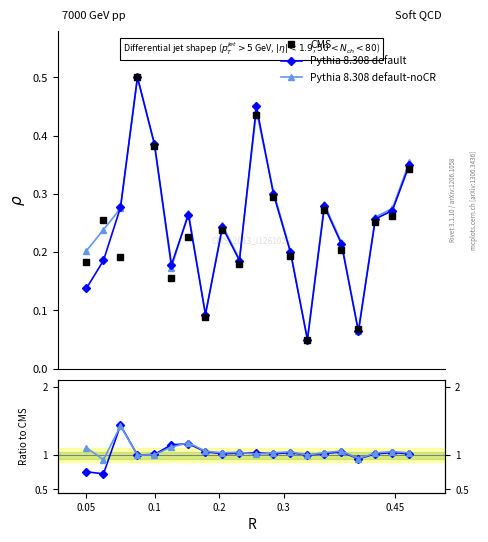

Where is Pythia 8.308 default nearest to the value 1?

0.3